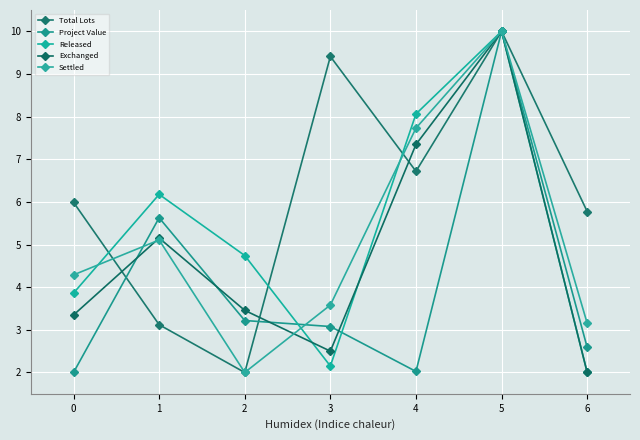

Rank the series by their maximum value, from lowest to highest.

Total Lots, Project Value, Released, Exchanged, Settled